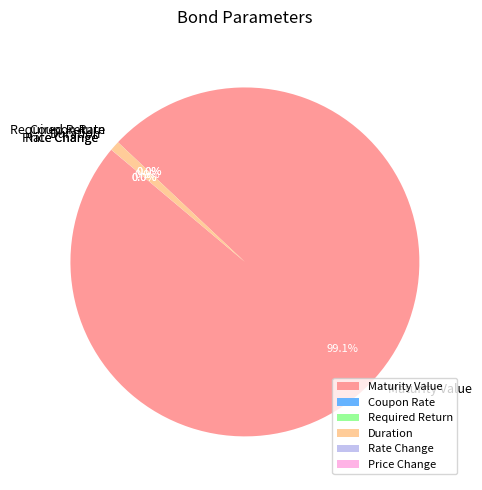

Which slice is the largest?

Maturity Value